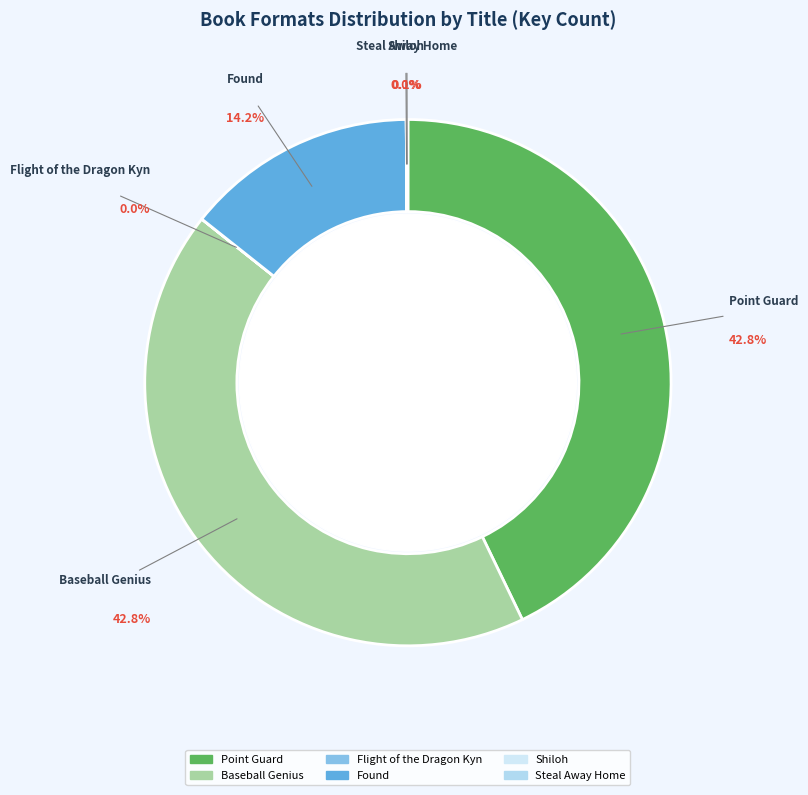

Combined, what portion of the pie is Baseball Genius and Point Guard?

85.7%